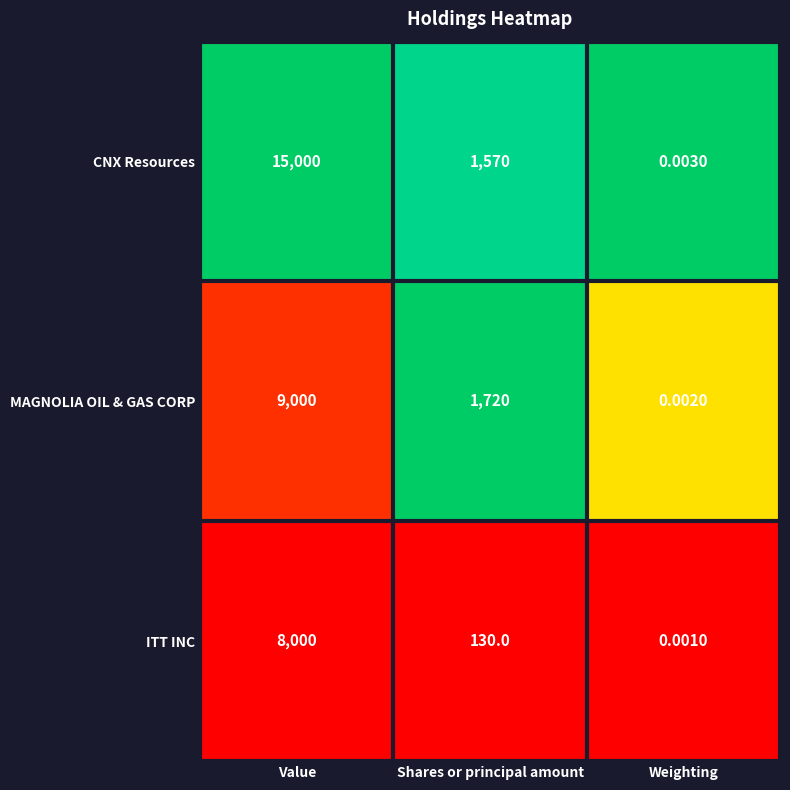

Where does the MAGNOLIA OIL & GAS CORP series first go above 1720?

Value